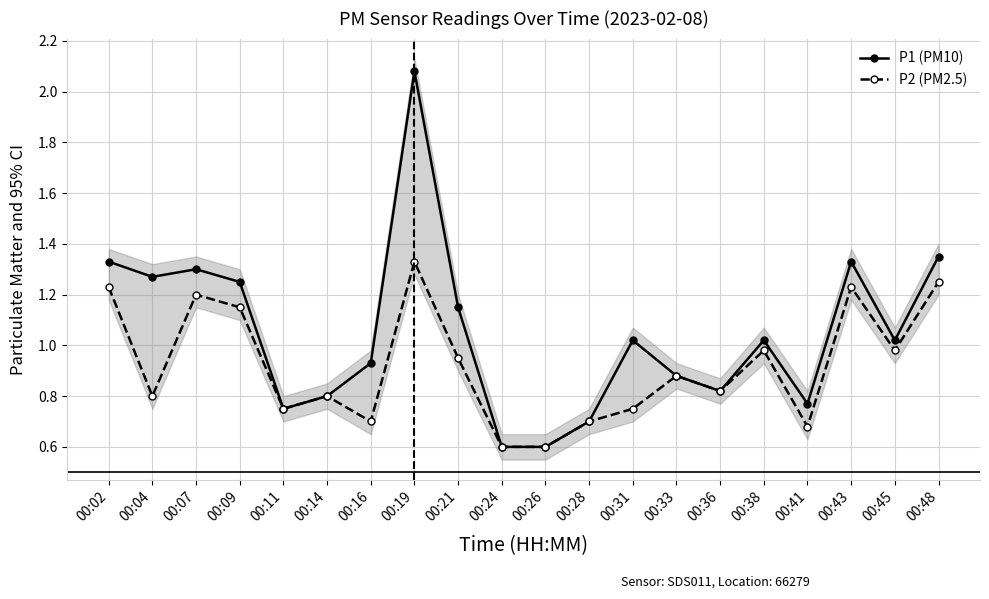

Does the chart have visible grid lines?

Yes